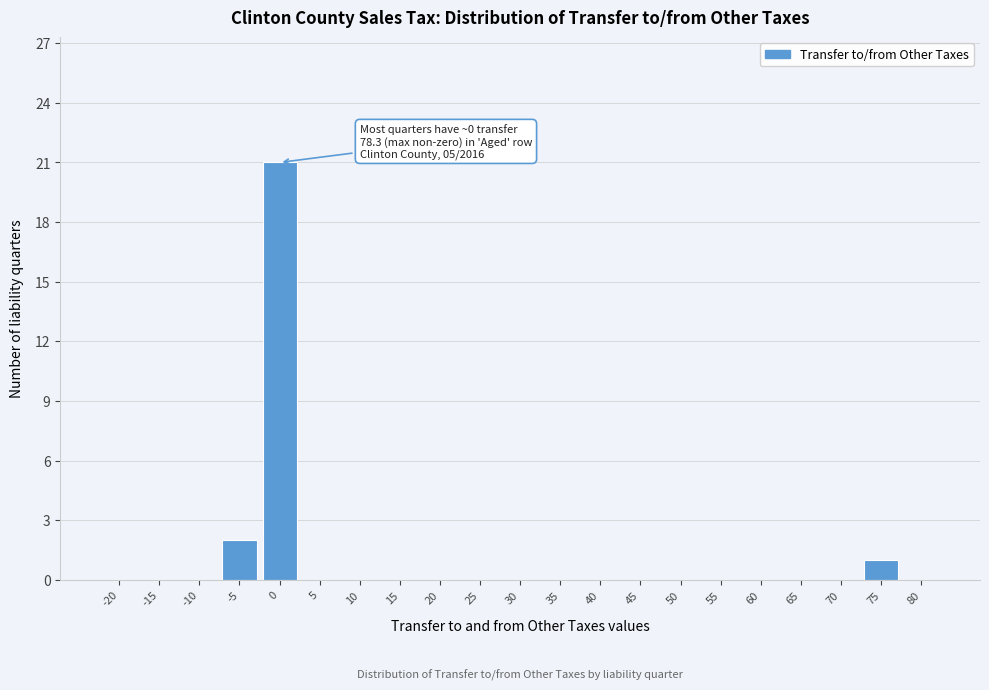

Reading left to right, transcribe all the data shown in this chart.

-20=0	-15=0	-10=0	-5=2	0=21	5=0	10=0	15=0	20=0	25=0	30=0	35=0	40=0	45=0	50=0	55=0	60=0	65=0	70=0	75=1	80=0